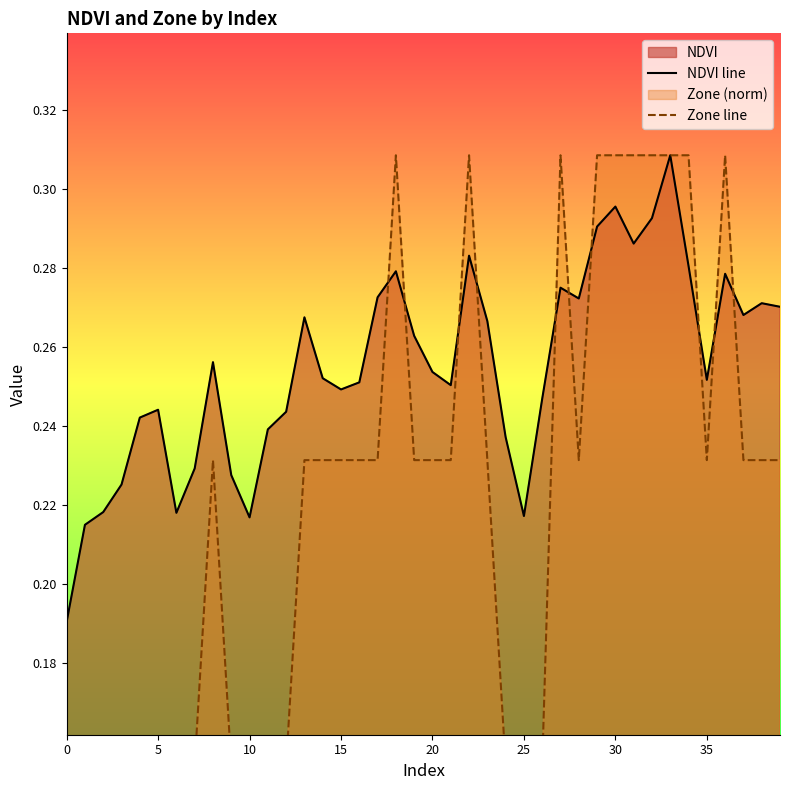

At 15, list the series in order from smallest to largest.

Zone line, NDVI line